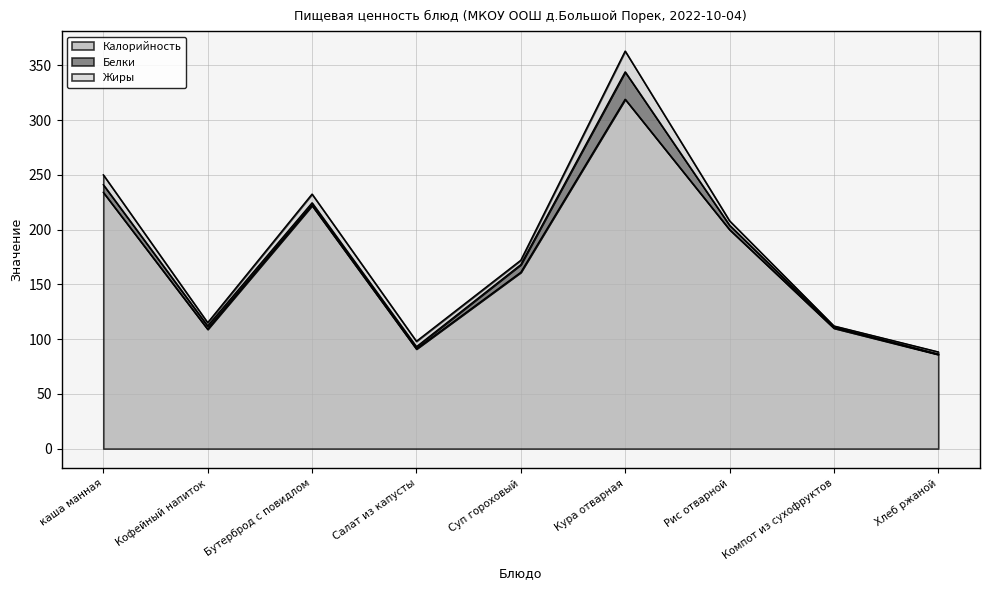

Which series has the largest total across all categories?

Калорийность